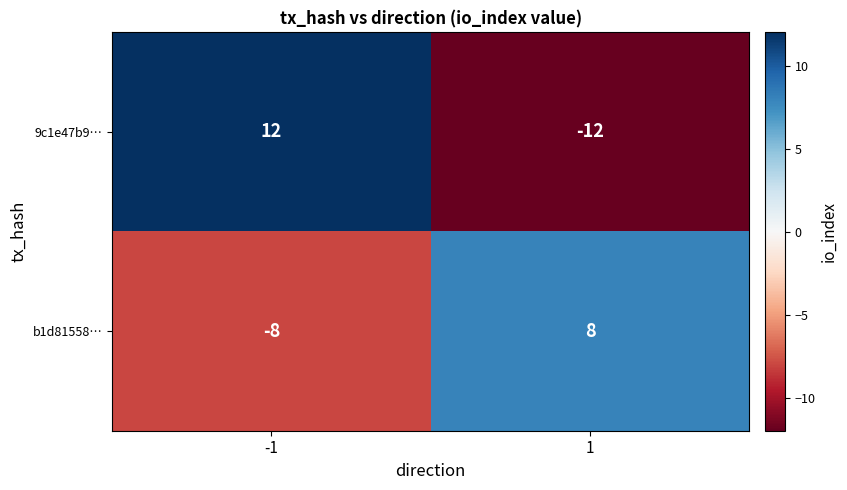

What is the difference between the highest and lowest values at -1?

20